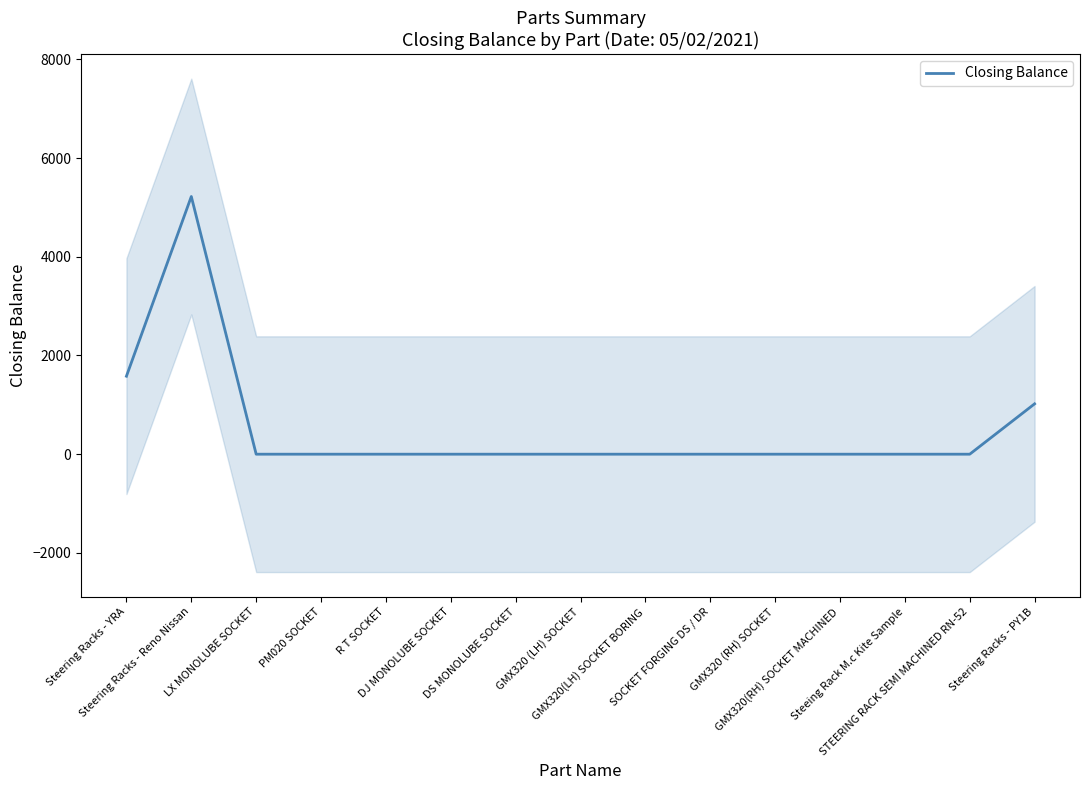

Does the chart have visible grid lines?

No